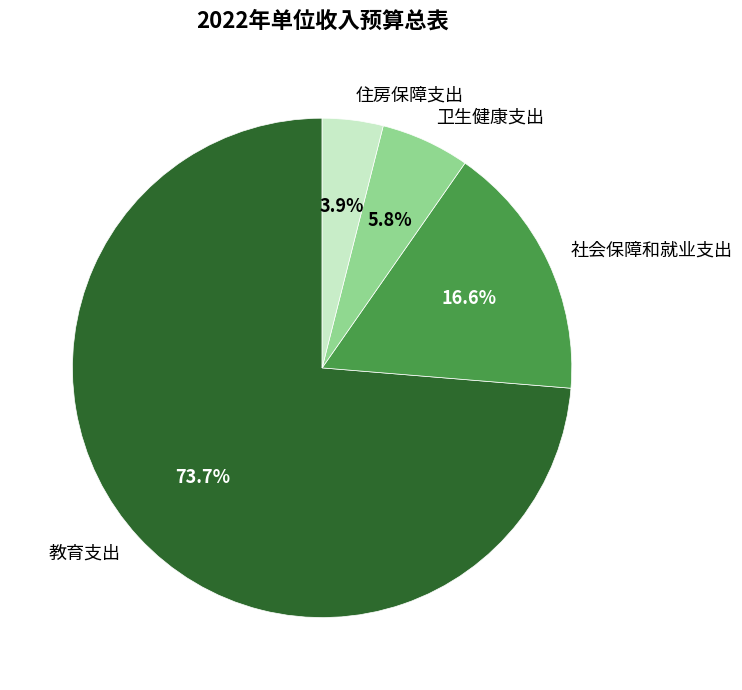

What portion of the pie excludes 卫生健康支出?

94.2%